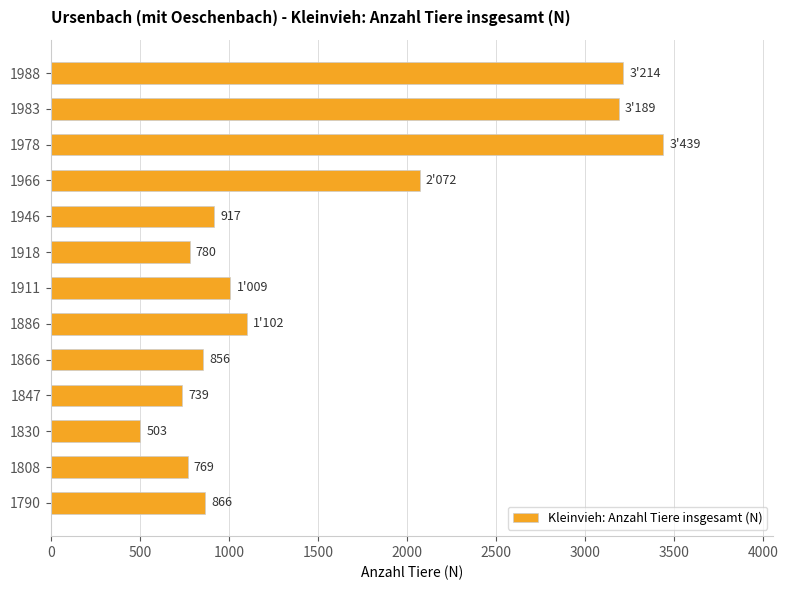

List the labels in order of value, largest first.

1978, 1988, 1983, 1966, 1886, 1911, 1946, 1790, 1866, 1918, 1808, 1847, 1830